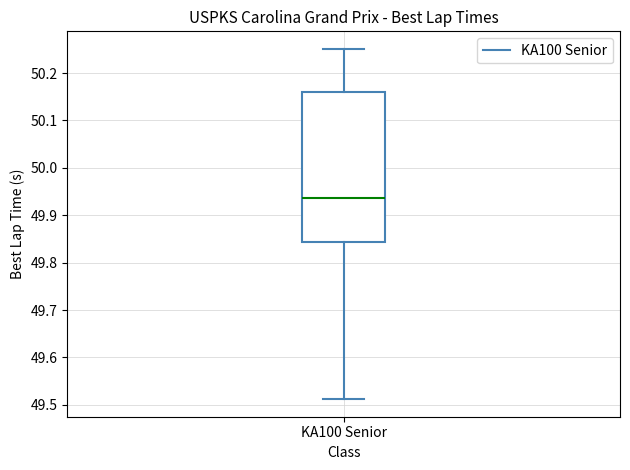

Read this box plot against the y-axis: the position of the median line, the range covered by the box, and the ends of both whiskers. The values are not printed on the chart, so give them approximately, as read against the axis.

median 49.94, box 49.84 to 50.16, whiskers 49.51 to 50.25